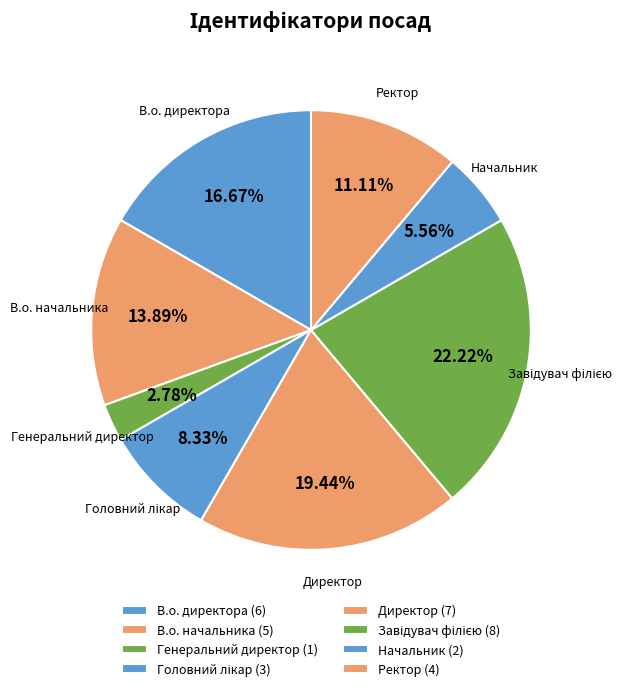

True or false: Начальник accounts for 19% of the total.

False